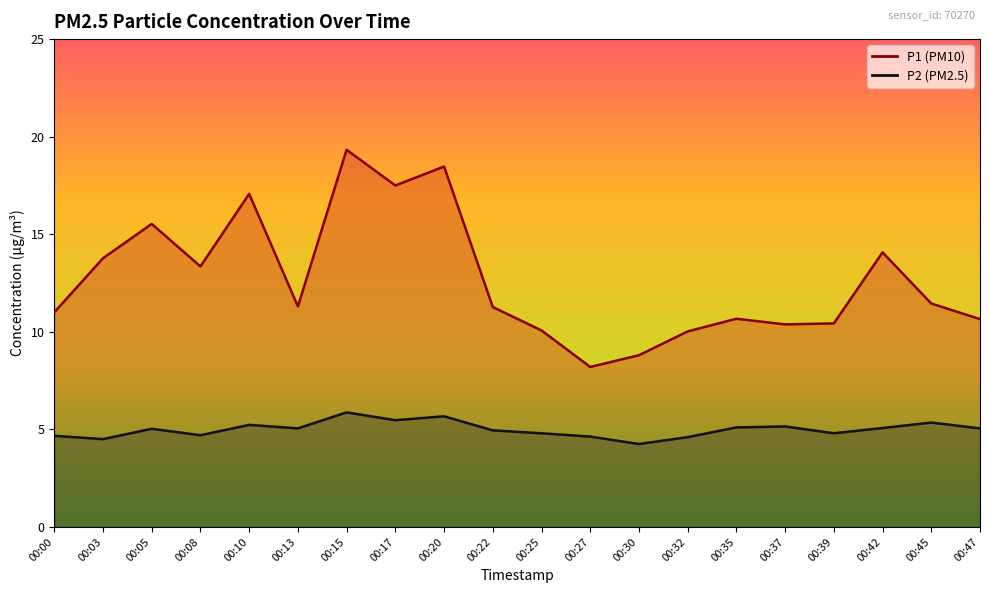

At which category does P2 reach its first local peak?

00:05